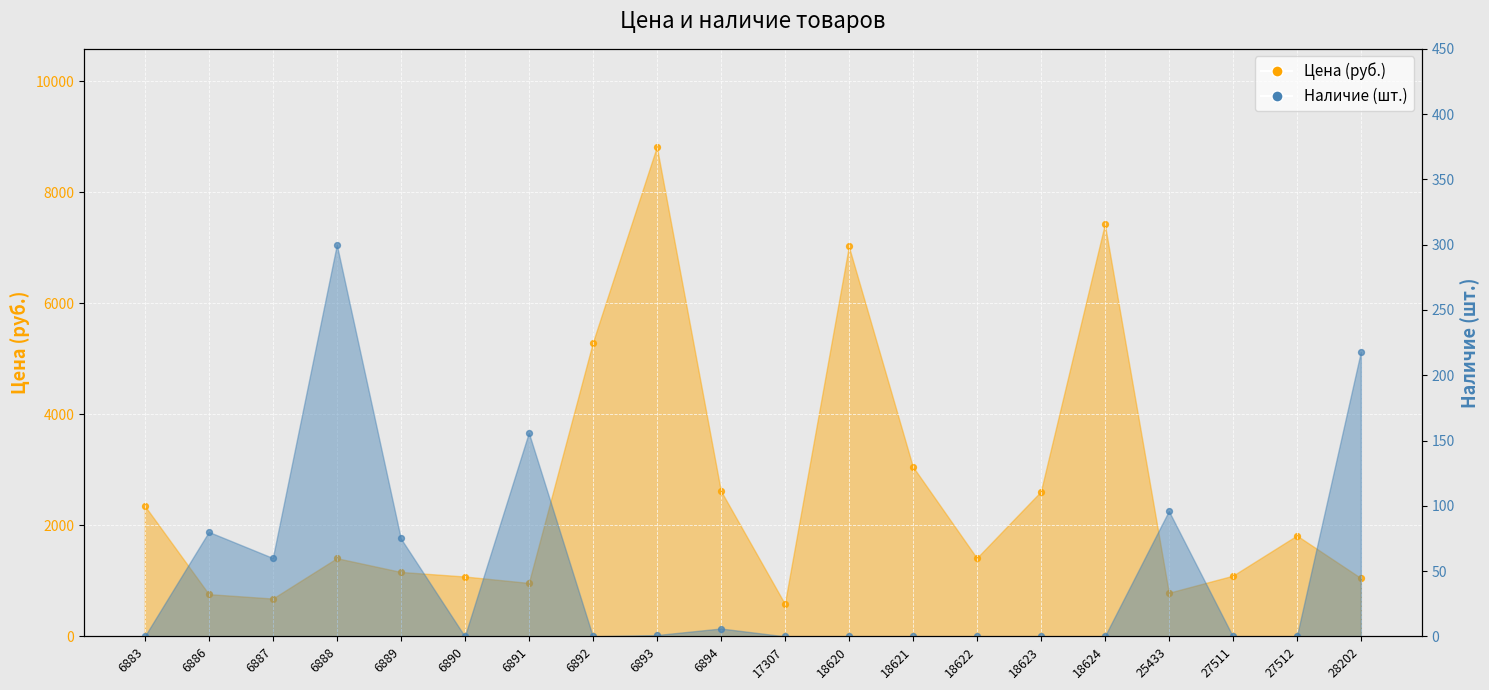

Which series reaches the maximum Y coordinate?

Цена